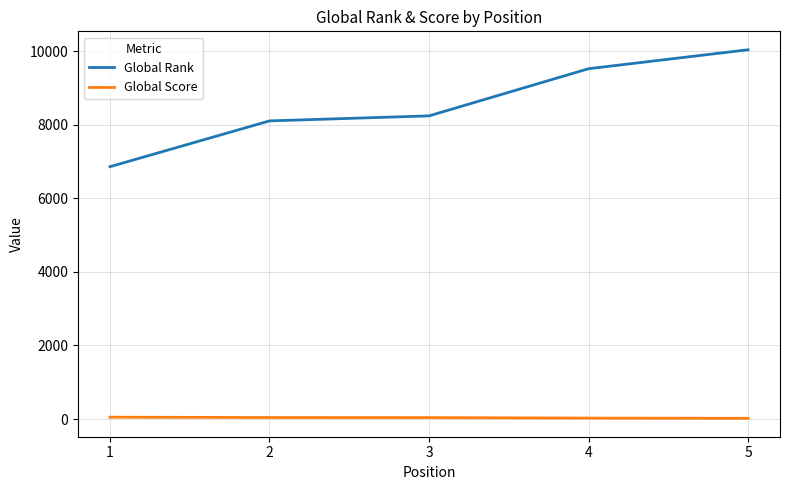

Is this an area chart (filled region under the line)?

No